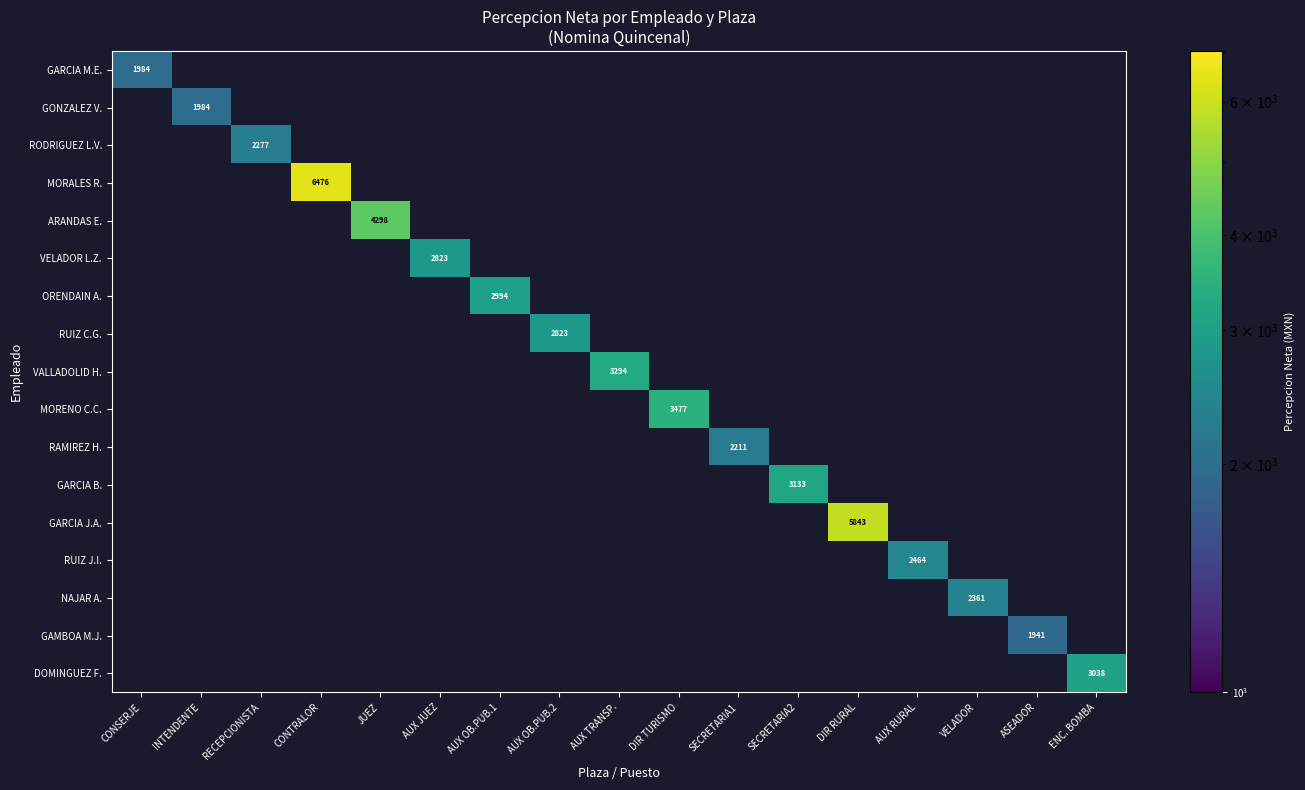

Count the number of categories in the chart.

17